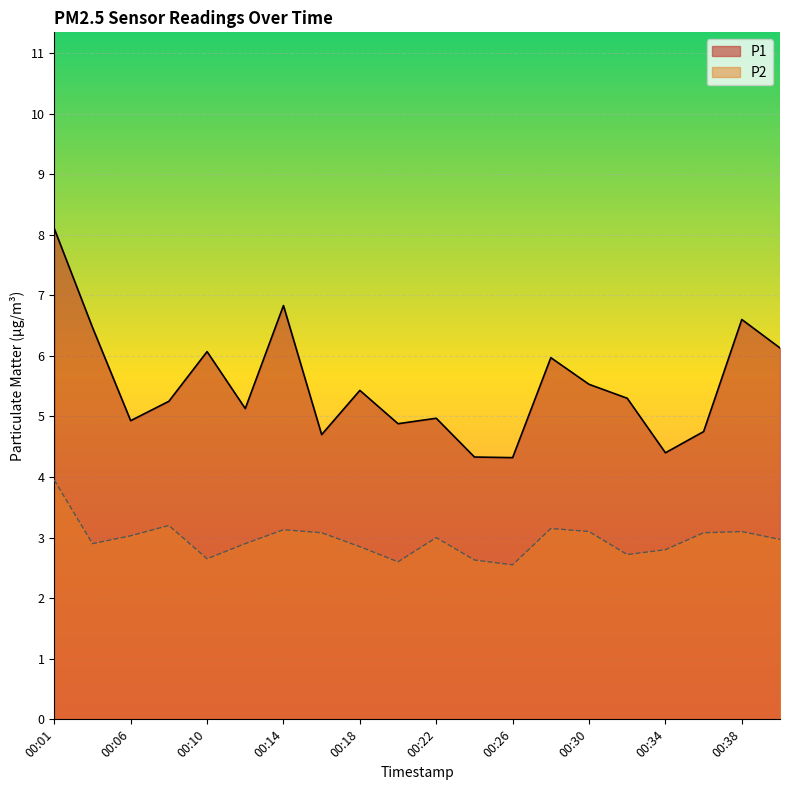

What is the total value across all series at 00:10?

8.7